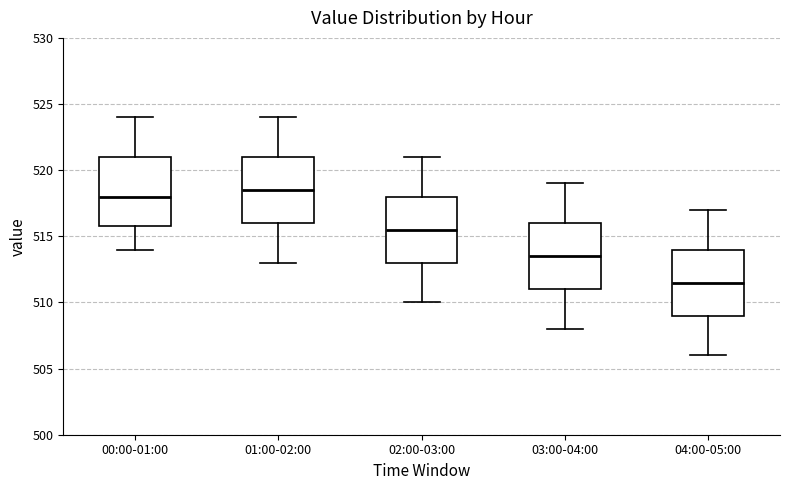

Where does the upper whisker of the box for 04:00-05:00 end on the y-axis? The values are not printed on the chart, so give them approximately, as read against the axis.

517.0